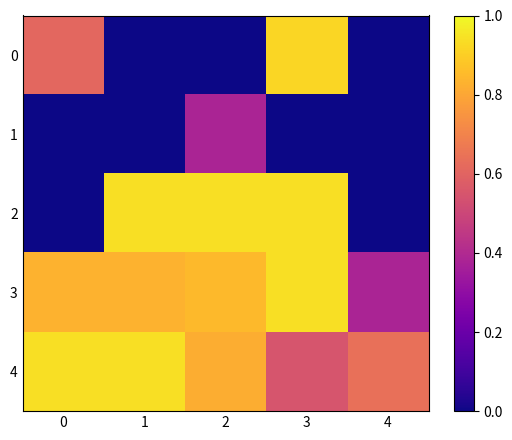

At which category is the sum across all series the highest?

3